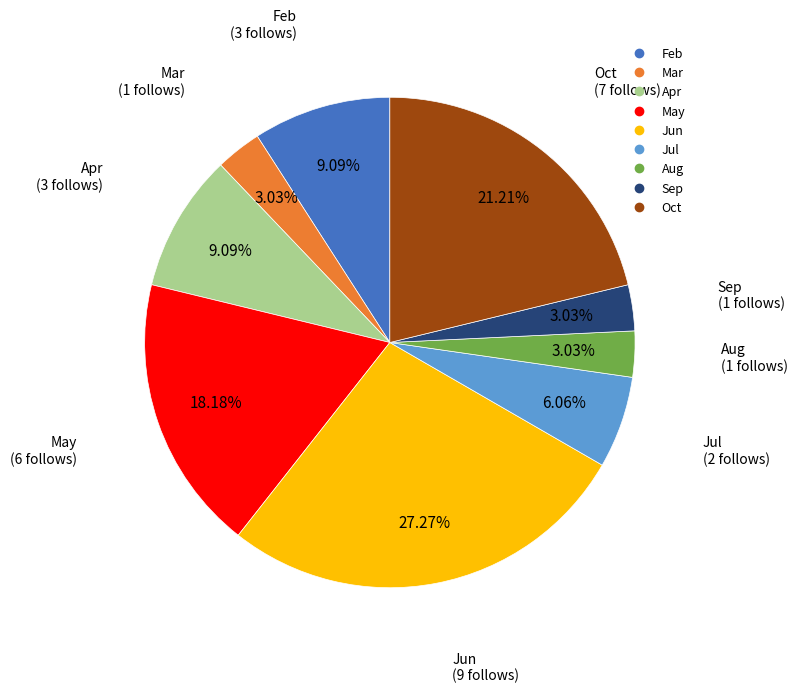

Is there a majority slice in this chart?

No